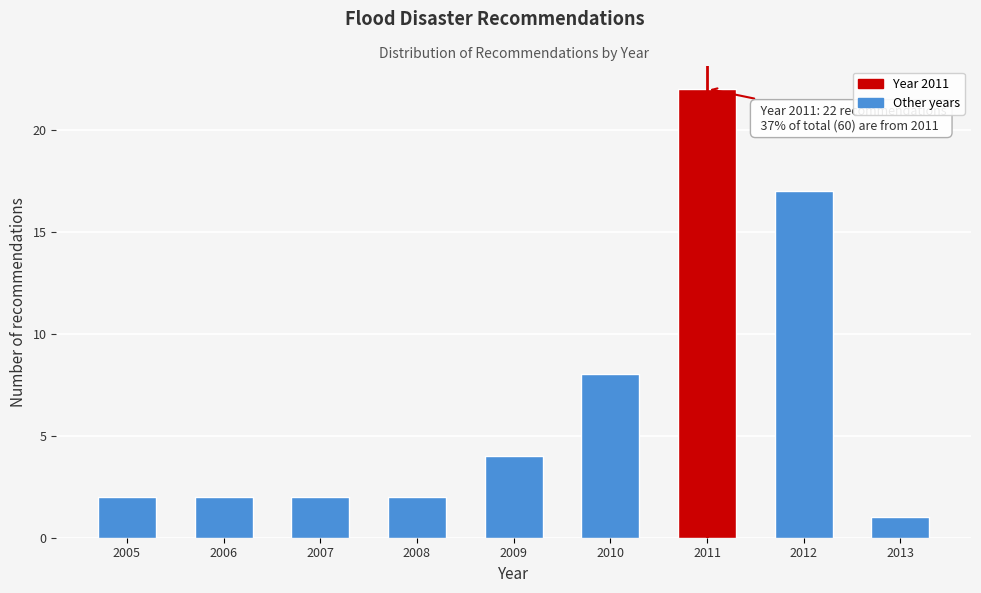

Reading left to right, extract all data points from this chart.

2	2	2	2	4	8	22	17	1